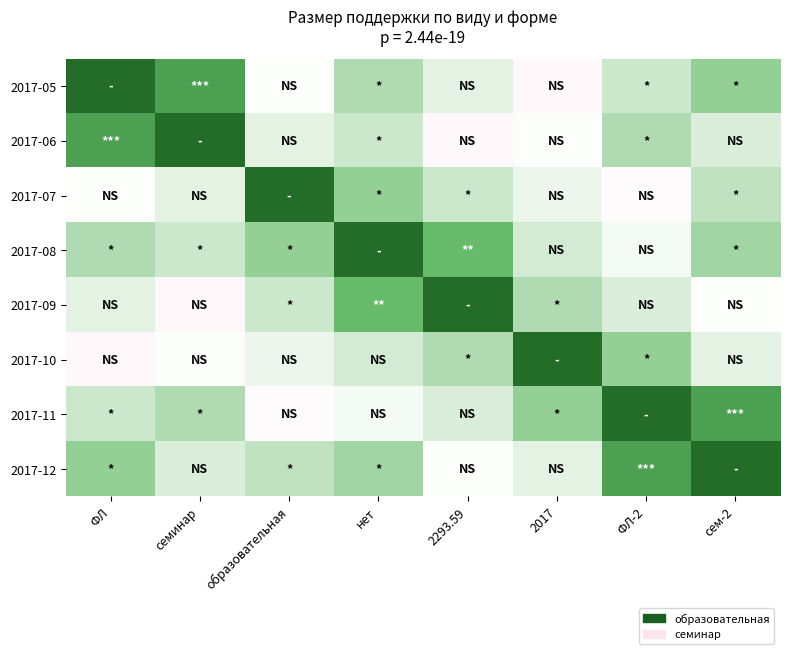

Which category has the highest value across all series?

ФЛ